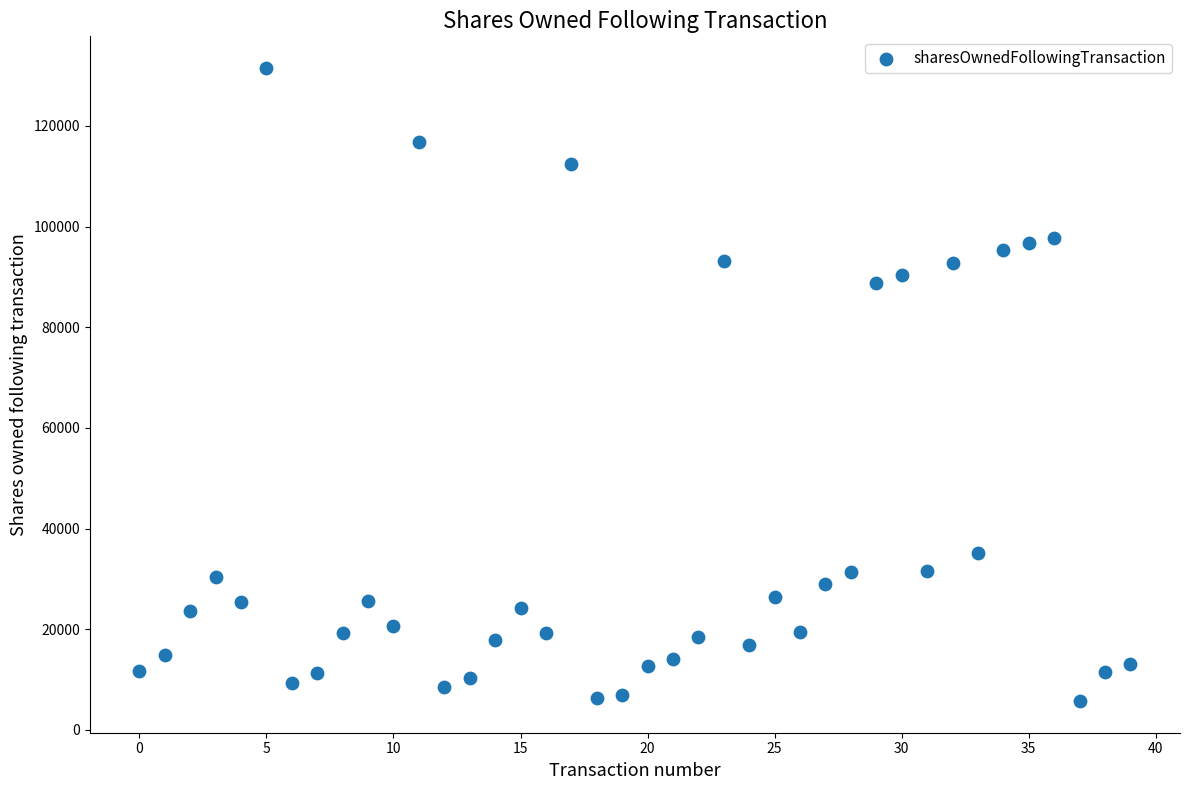

What is the range of Y values (max minus min)?

125816